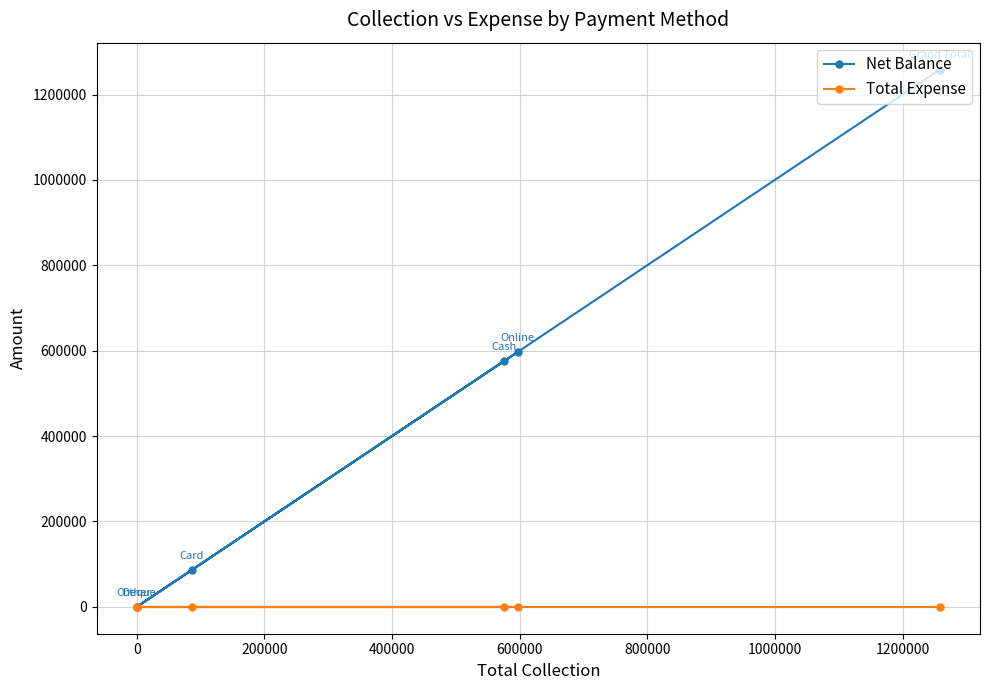

What are all the series names shown in the legend?

Net Balance, Total Expense